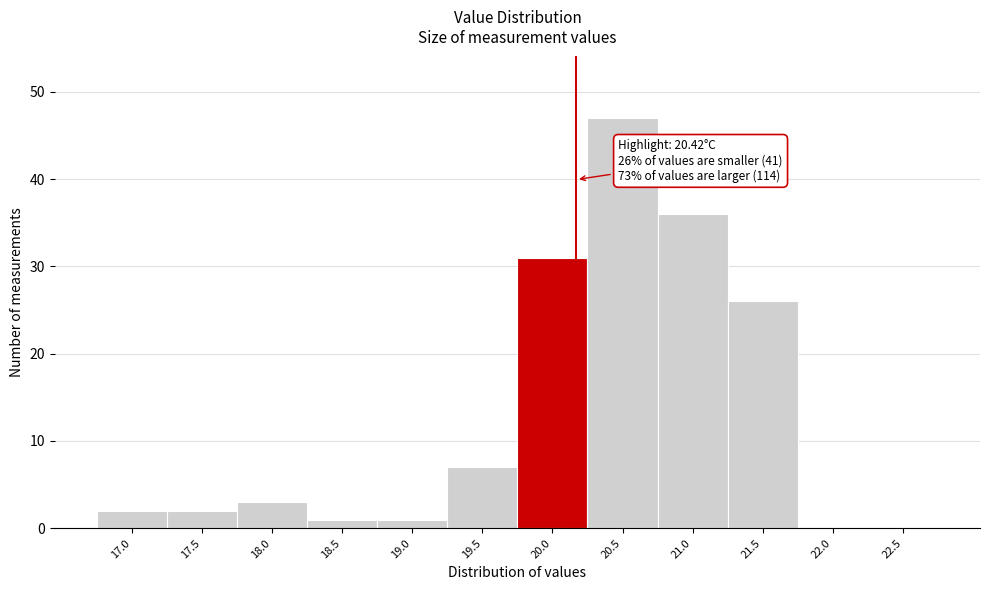

Reading left to right, what are all the values shown in this chart?

17.0=2	17.5=2	18.0=3	18.5=1	19.0=1	19.5=7	20.0=31	20.5=47	21.0=36	21.5=26	22.0=0	22.5=0